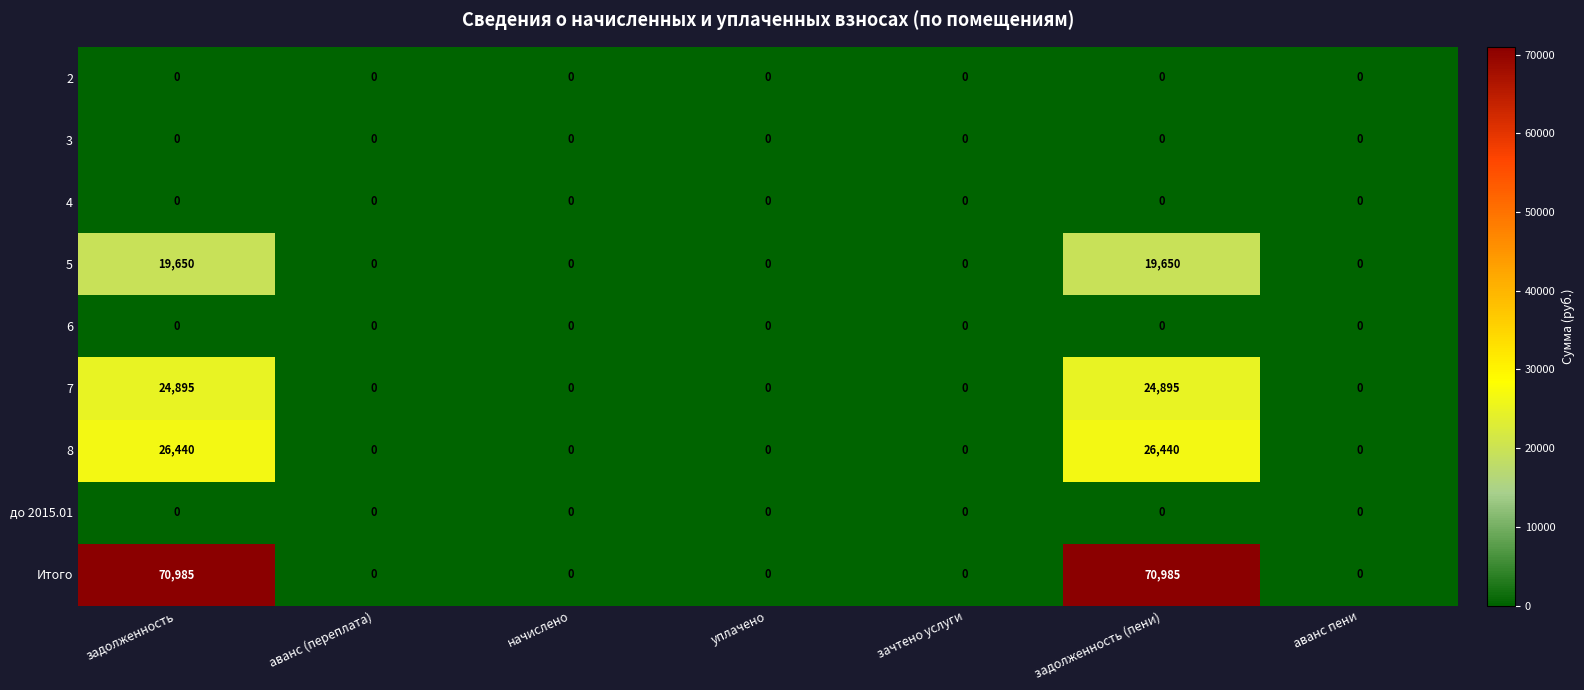

Which series has the largest range (max minus min)?

Итого